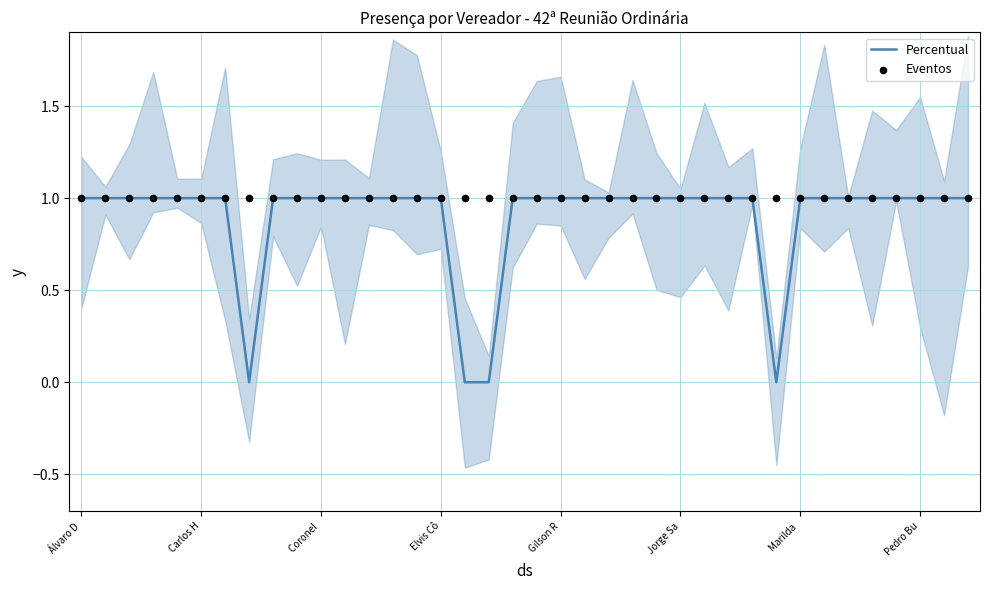

What is the total value across all series at 34?

2